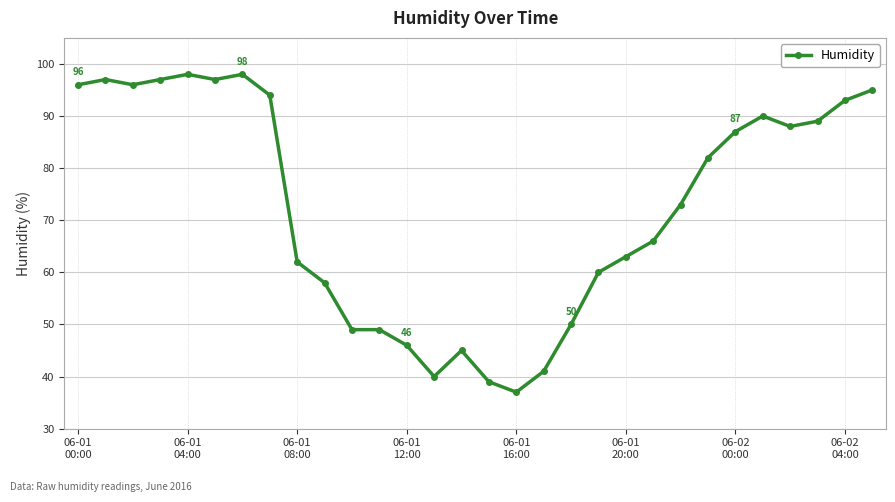

True or false: the data has more than 2 interior local peaks.

True